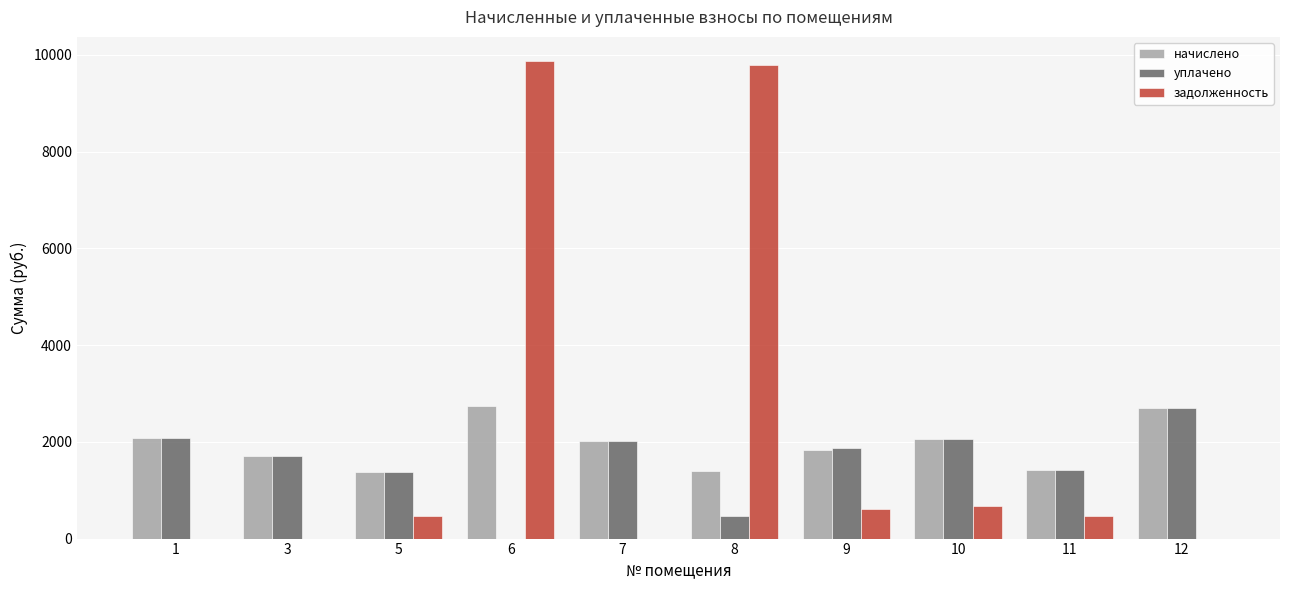

What is the total value across all series at 10?

4795.4